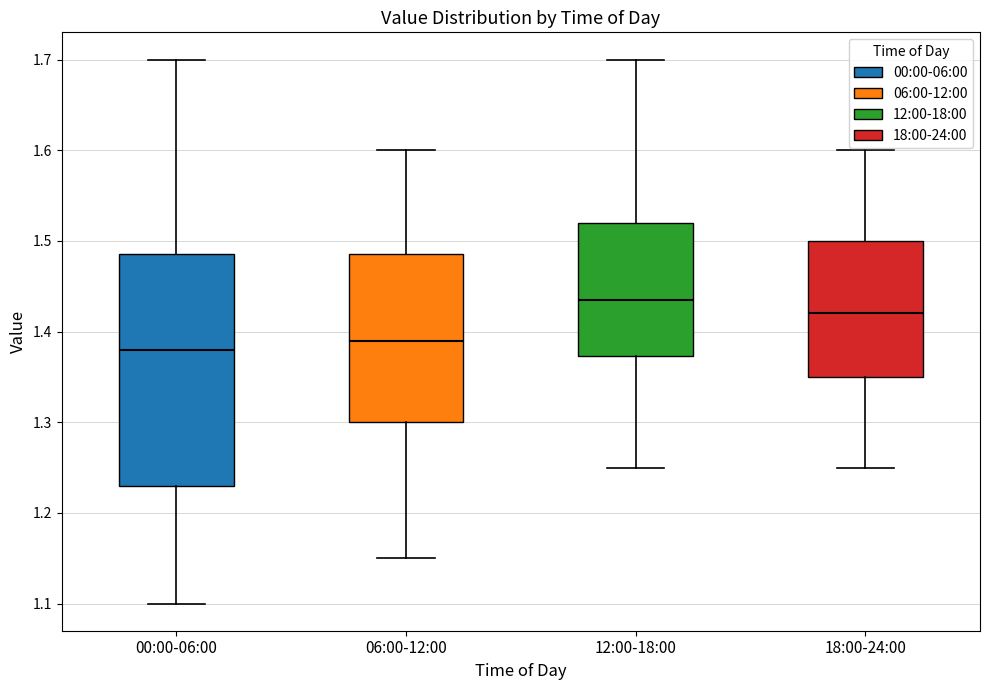

Reading left to right, read every box against the y-axis: the position of its median line, the range the box covers, and the ends of its whiskers. The values are not printed on the chart, so give them approximately, as read against the axis.

00:00-06:00: median 1.38, box 1.23 to 1.49, whiskers 1.10 to 1.70
06:00-12:00: median 1.39, box 1.30 to 1.49, whiskers 1.15 to 1.60
12:00-18:00: median 1.44, box 1.37 to 1.52, whiskers 1.25 to 1.70
18:00-24:00: median 1.42, box 1.35 to 1.50, whiskers 1.25 to 1.60